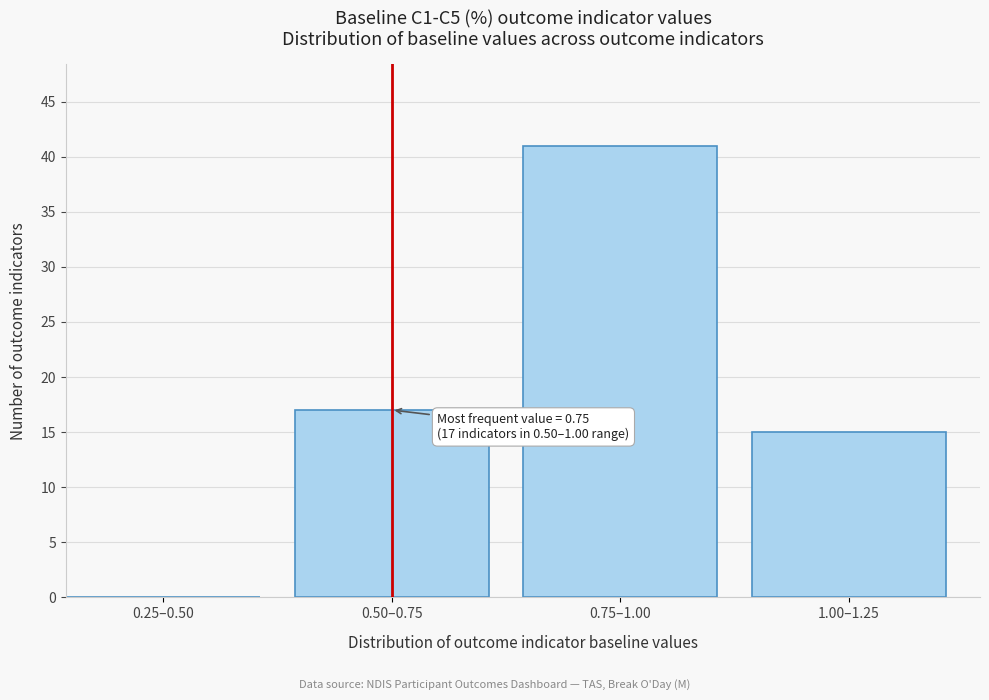

What is the sum of all values?

73